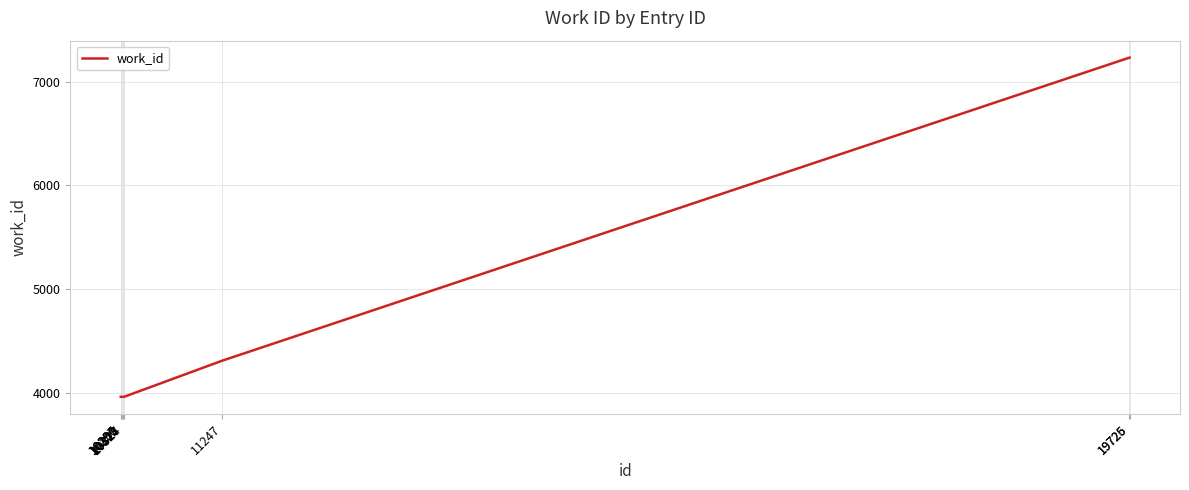

How many lines are shown in the chart?

1